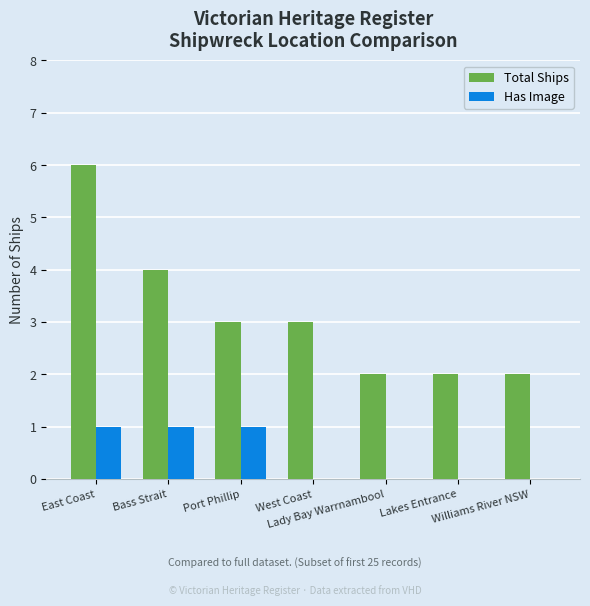

What is the maximum value shown in the chart?

6